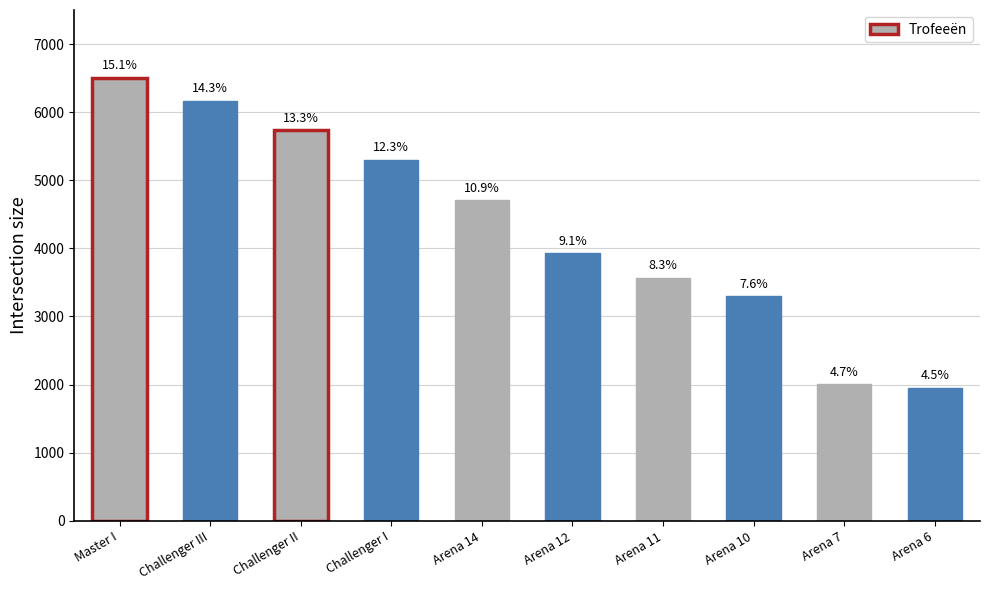

Reading left to right, list all the values displayed in this chart.

6506	6171	5734	5300	4704	3925	3571	3300	2009	1955